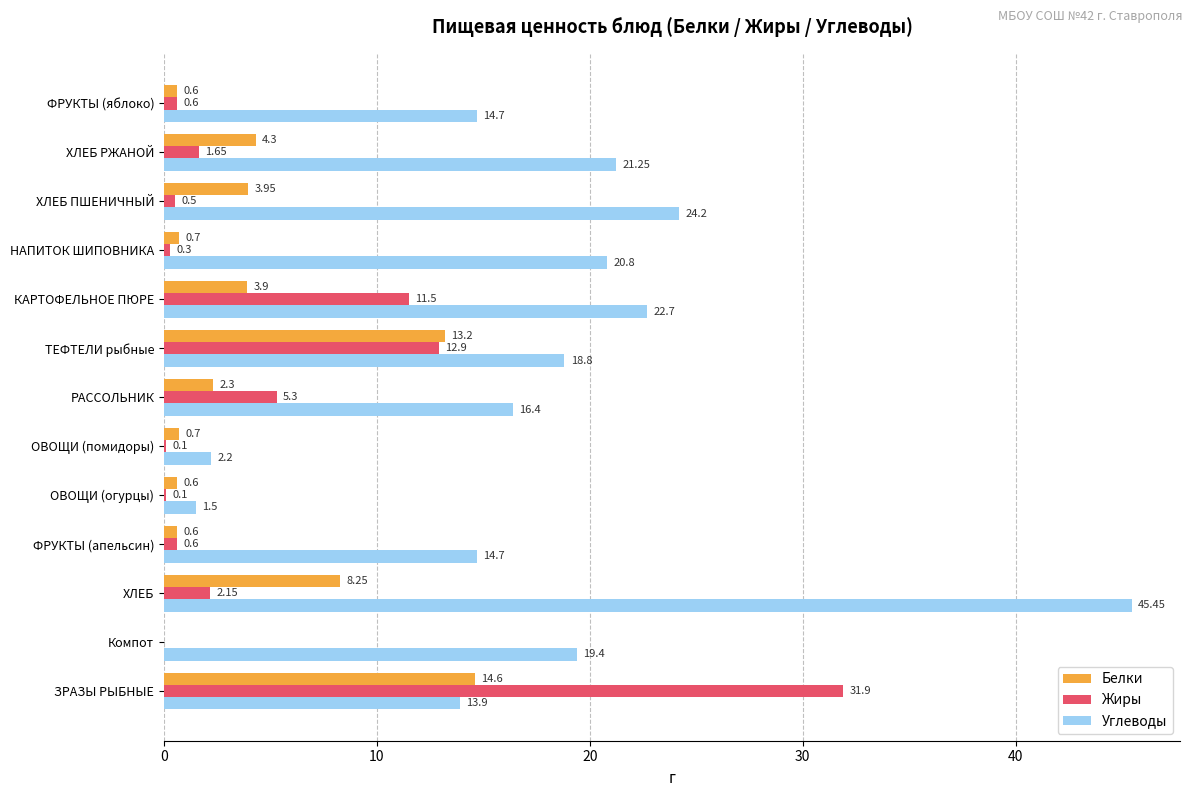

Which series has the largest total across all categories?

Углеводы